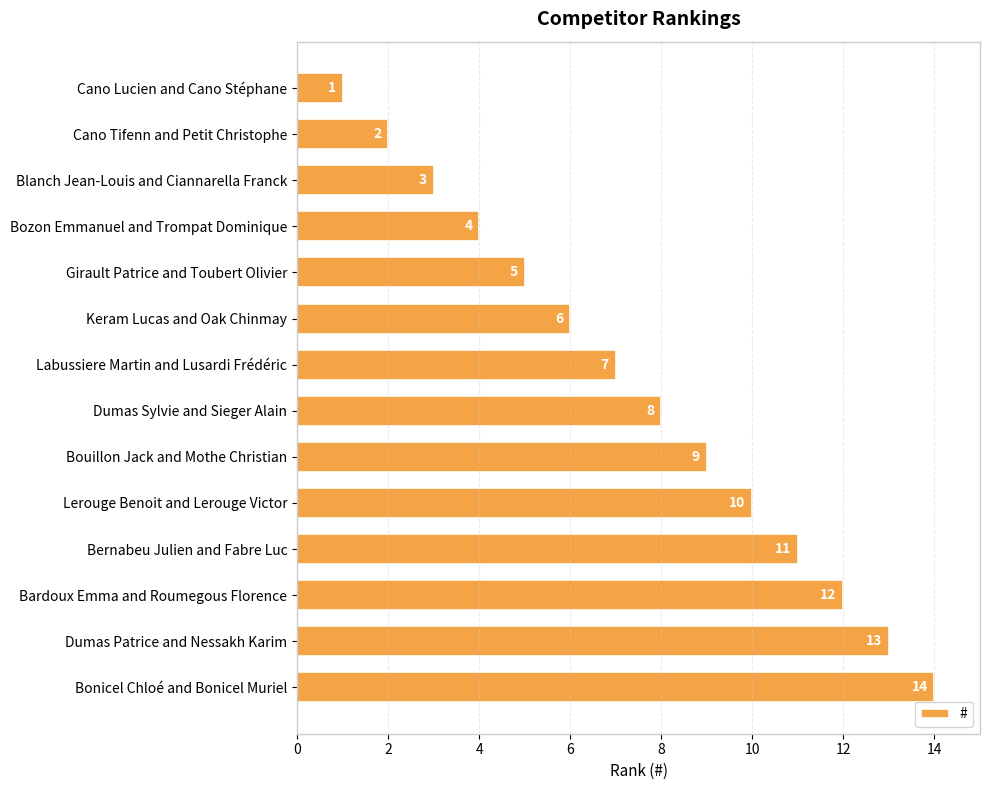

What is the change in value from Labussiere Martin and Lusardi Frédéric to Bonicel Chloé and Bonicel Muriel?

+7